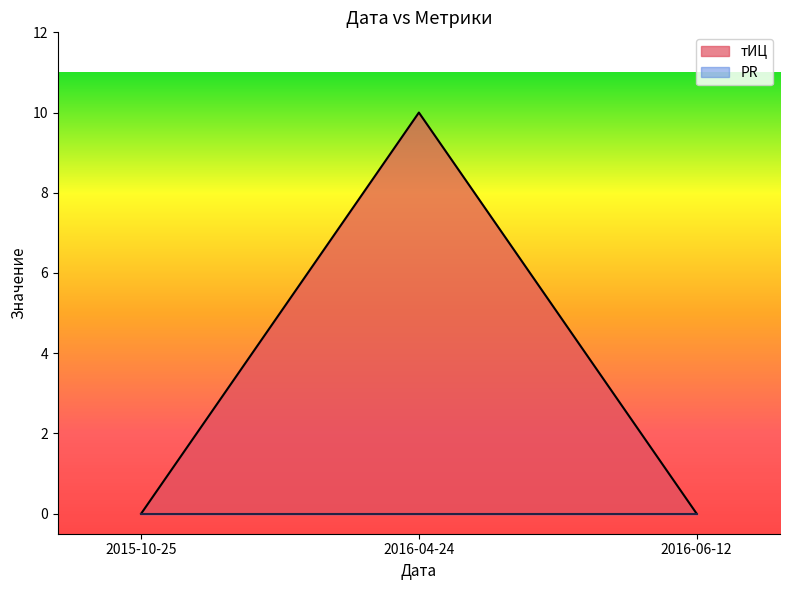

What is the label of the 2nd point from the left?

2016-04-24